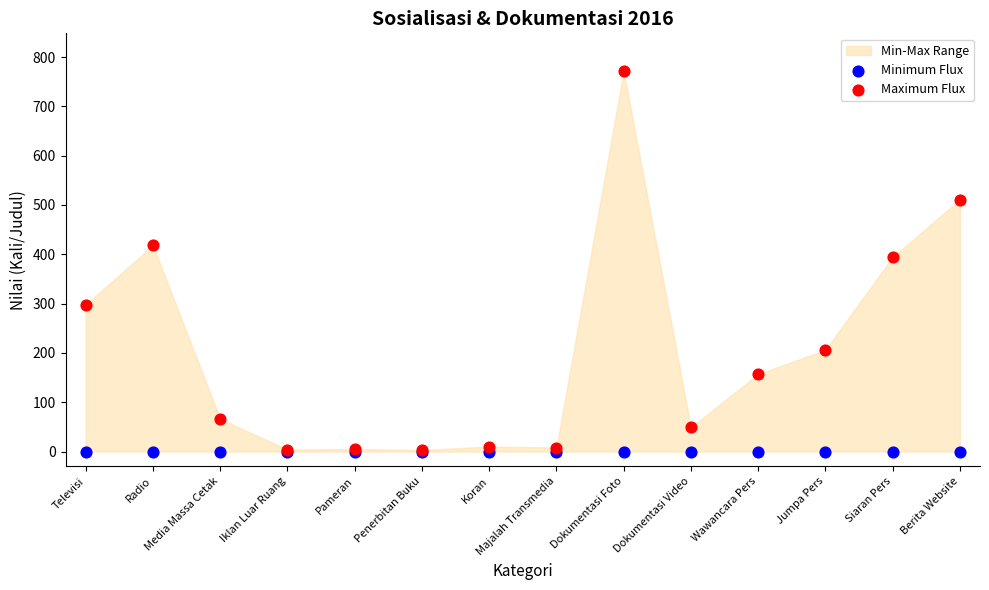

Across all series, what Y value is closest to 385?

394